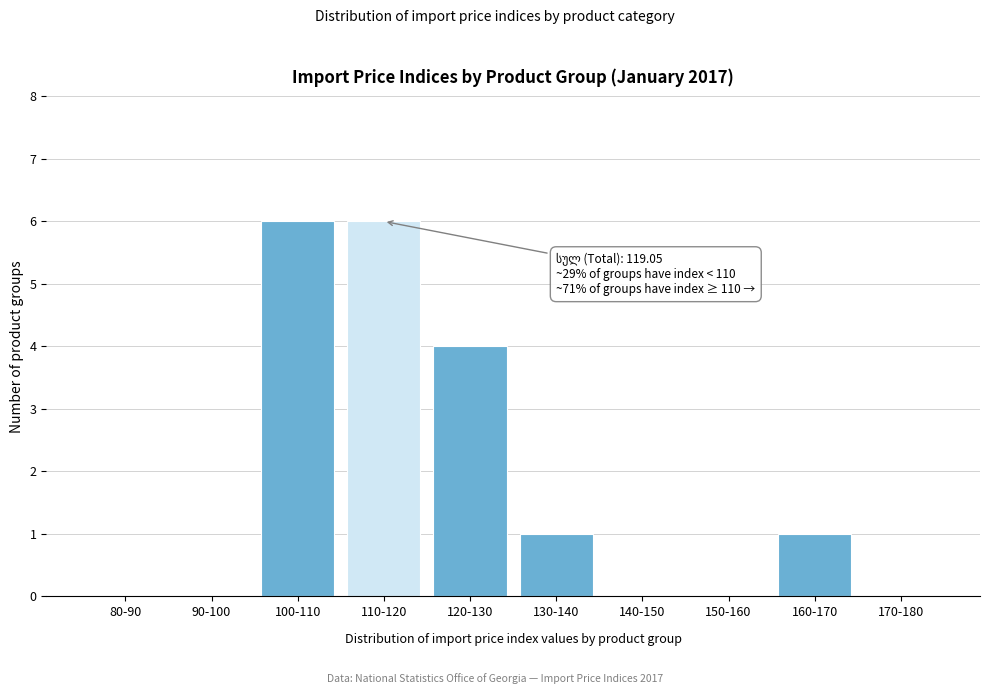

Reading left to right, what are all the values shown in this chart?

80-90=0	90-100=0	100-110=6	110-120=6	120-130=4	130-140=1	140-150=0	150-160=0	160-170=1	170-180=0